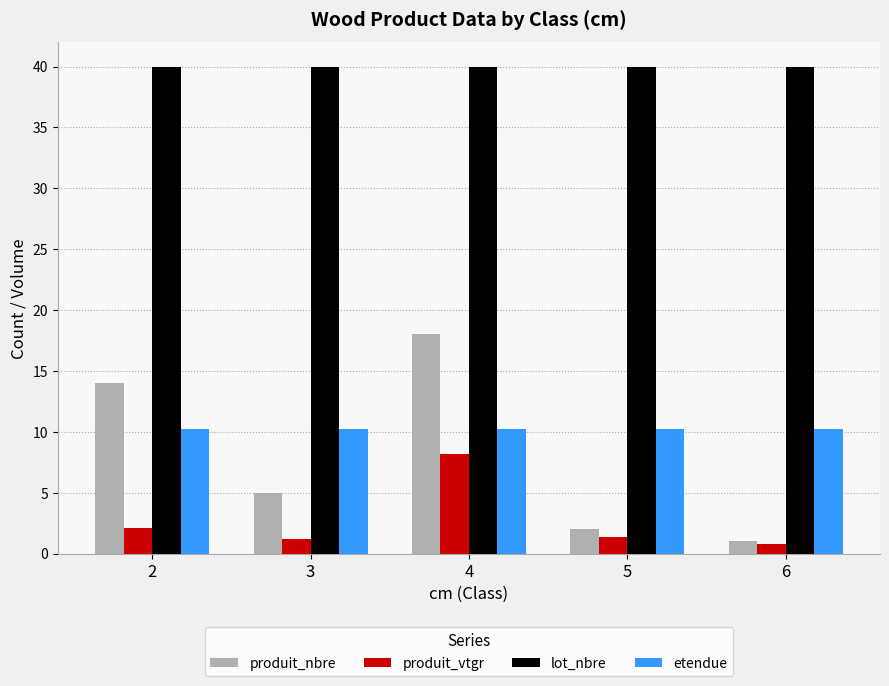

How many values in the produit_vtgr series are below 1?

1